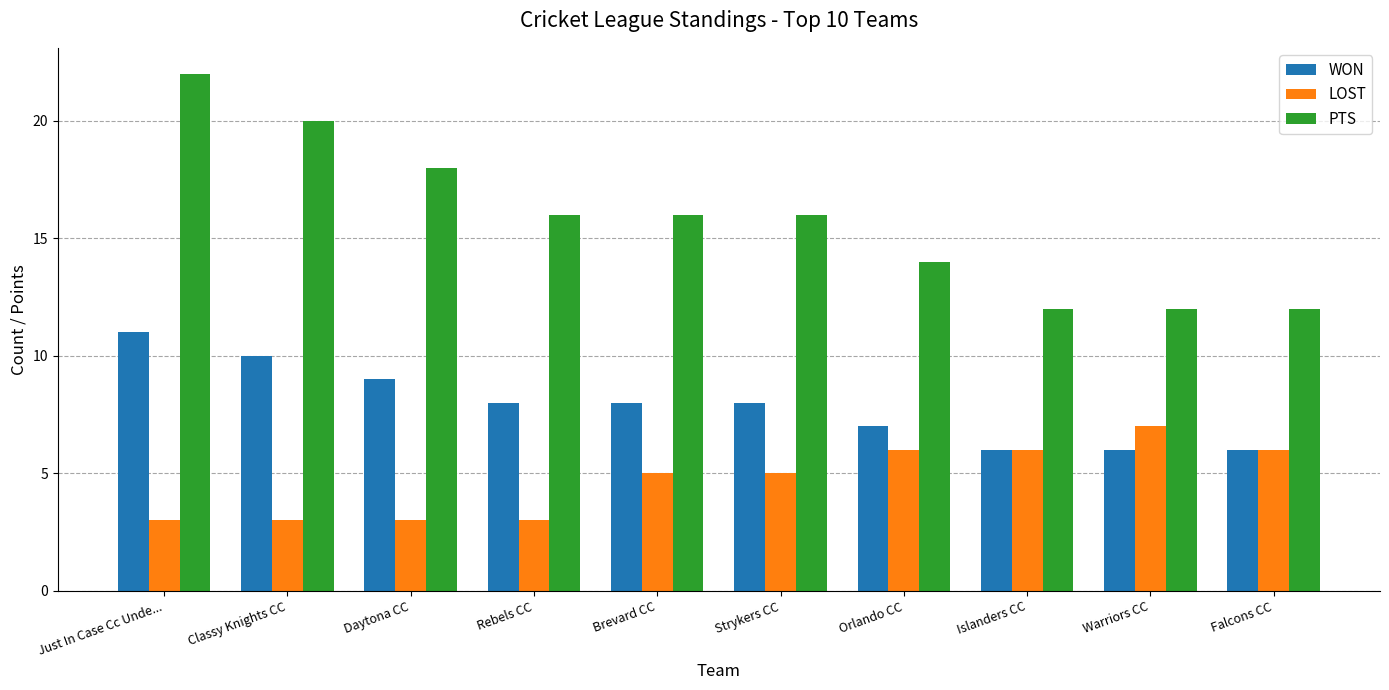

What is the difference between the maximum and minimum values in the LOST series?

4